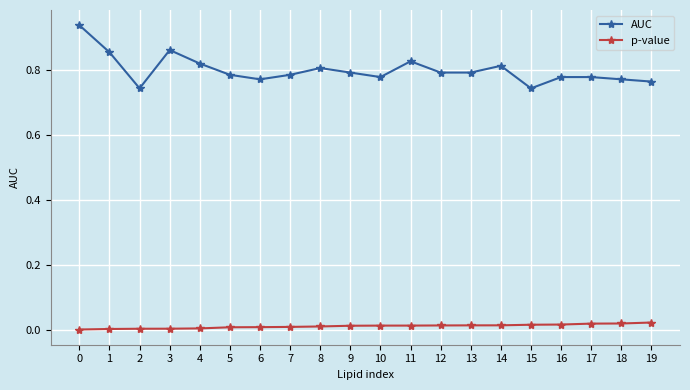

List the series in order of their peak value, highest first.

AUC, p-value